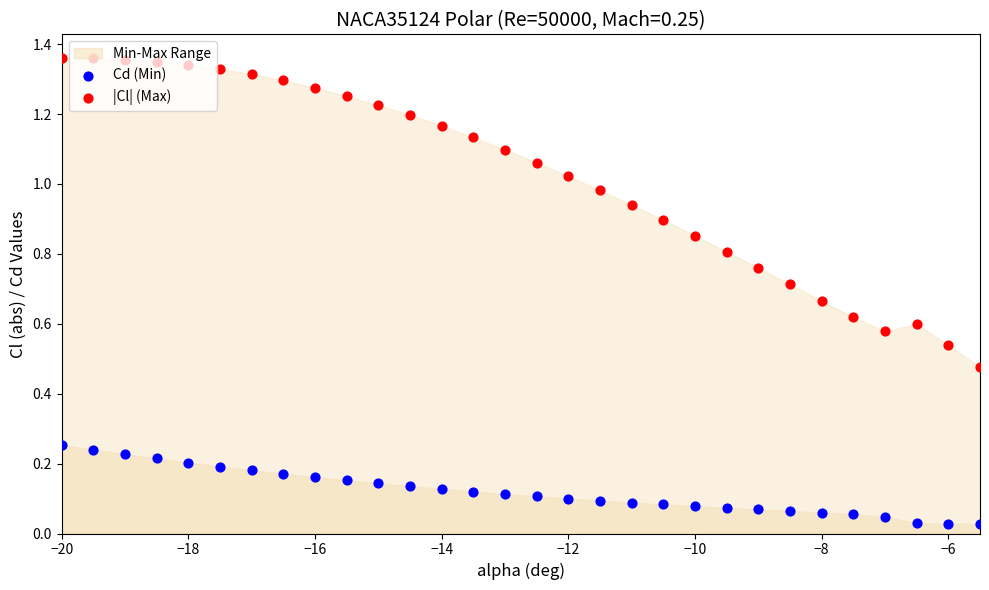

Which series contains the highest Y value?

|Cl| (Max)